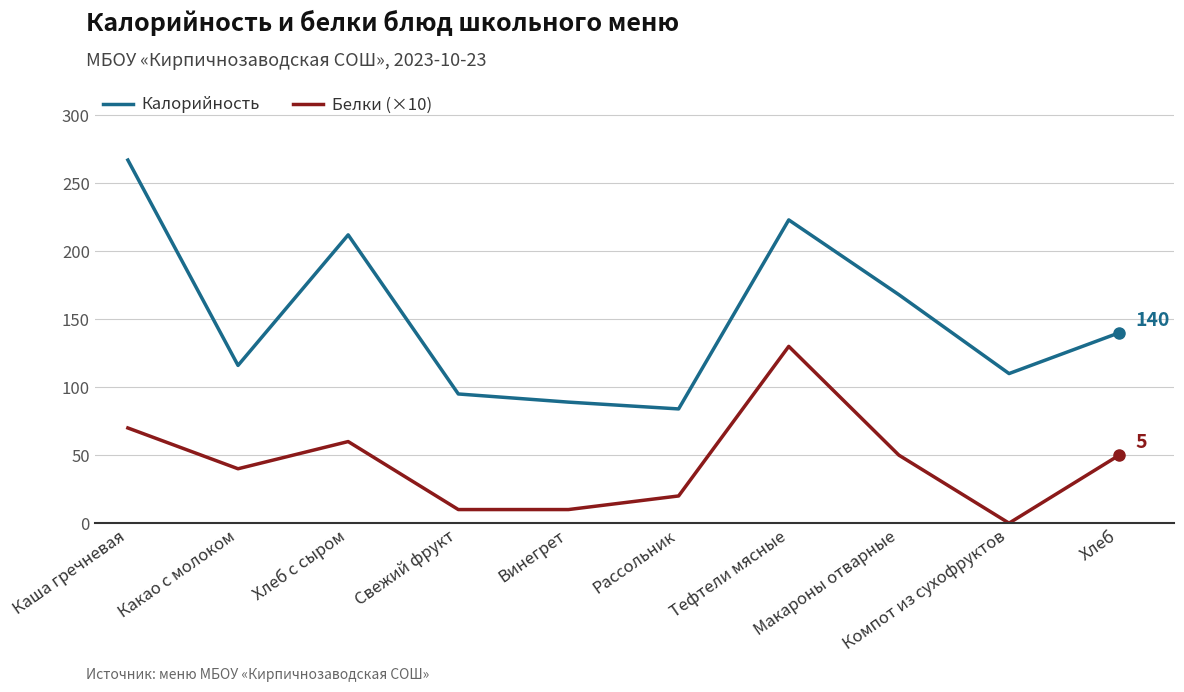

True or false: Калорийность has more than 2 points higher than both neighbors.

False